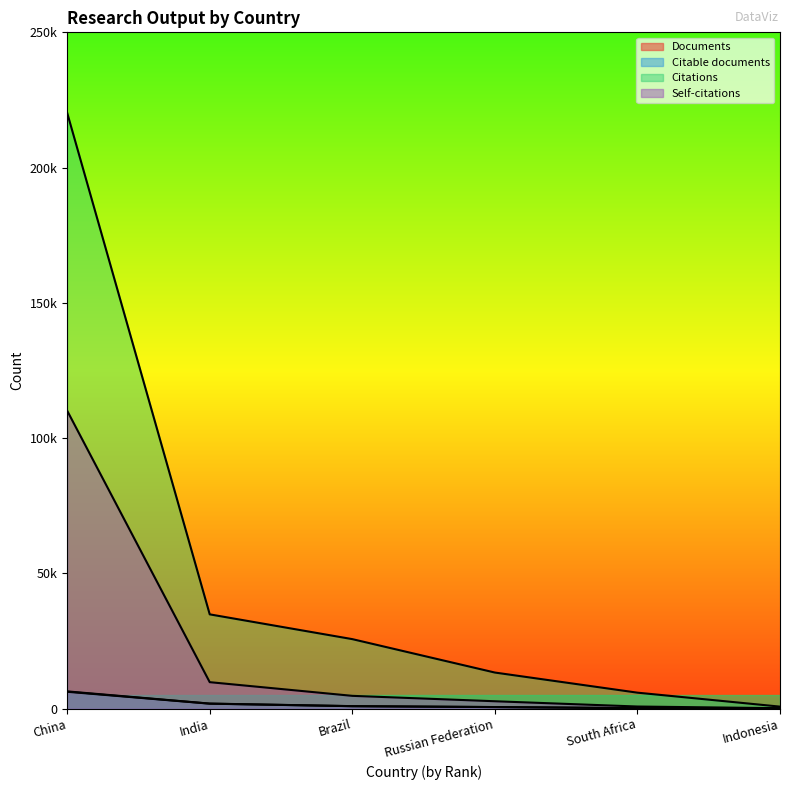

True or false: Documents and Citations intersect in this chart.

False